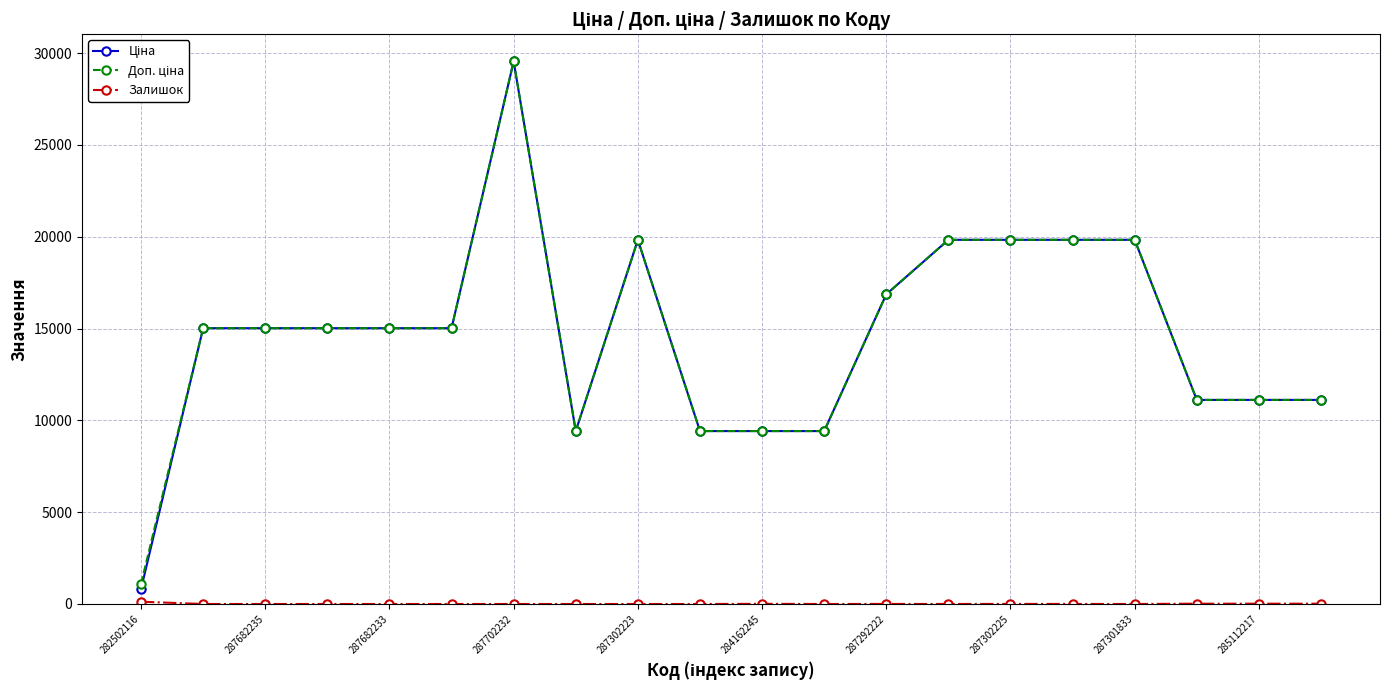

What is the maximum value shown in the chart?

29548.9